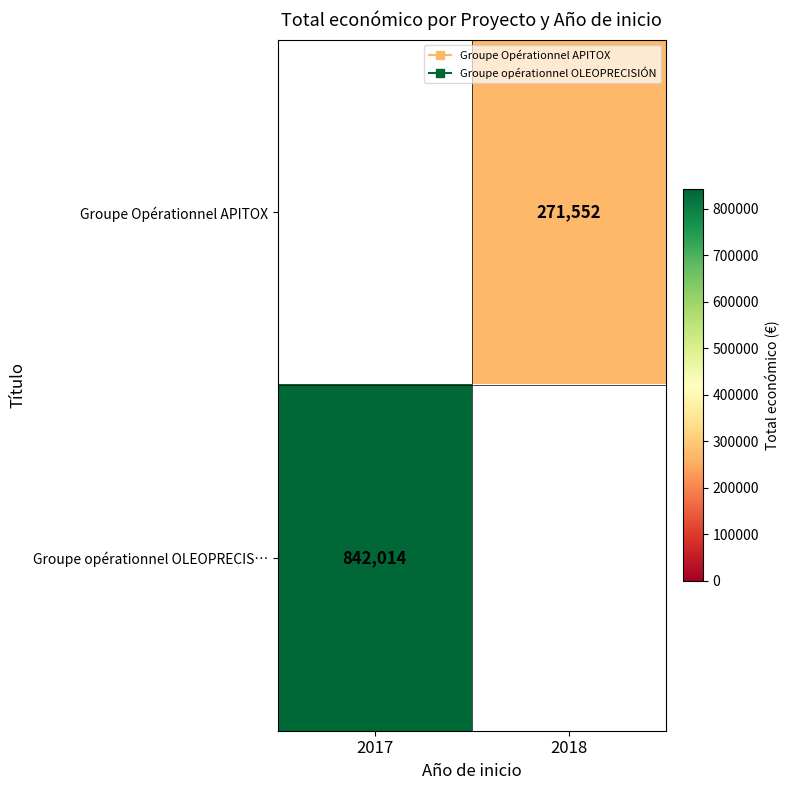

How many series are shown in this chart?

2